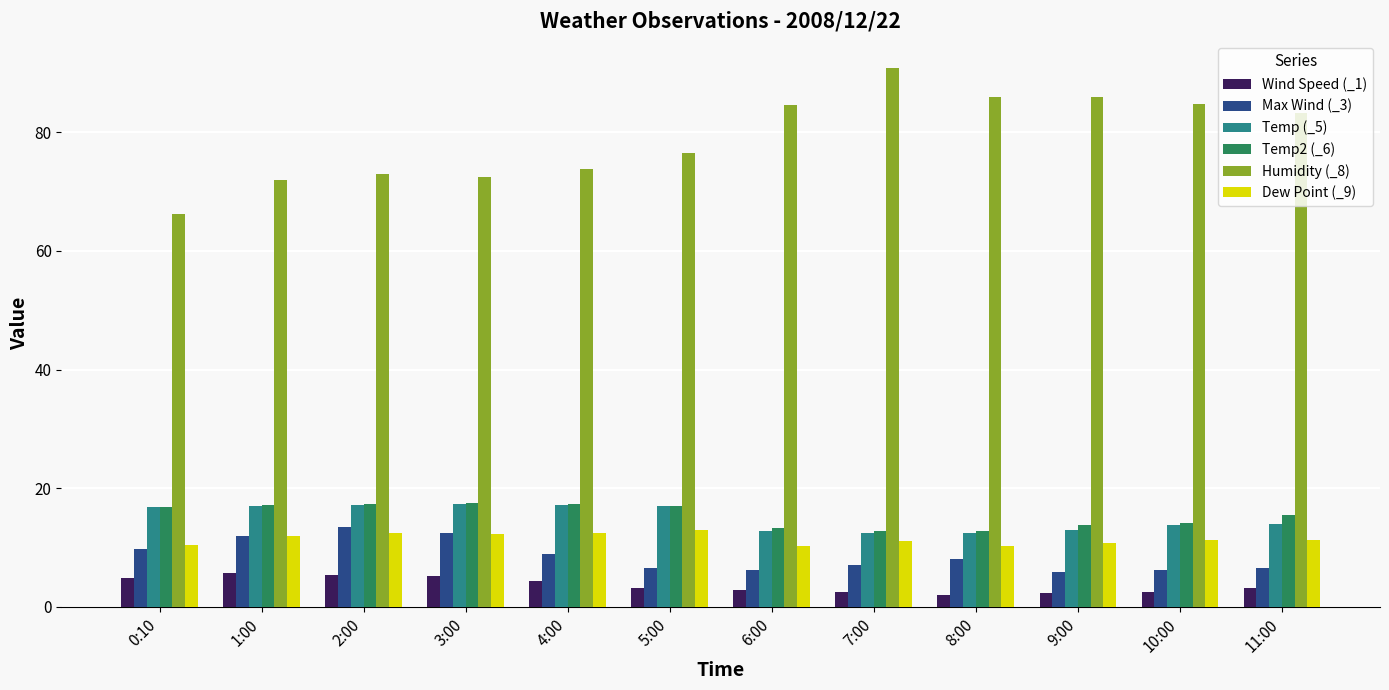

Is it true that Dew Point (_9) equals 15.3 at 6:00?

False